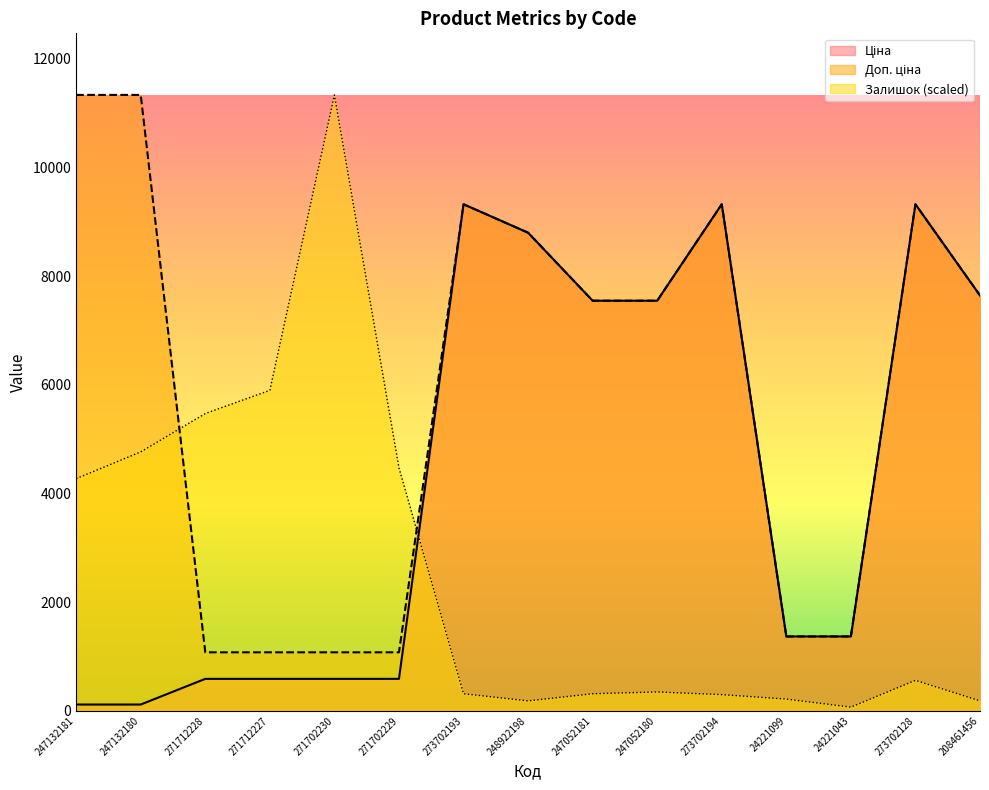

True or false: Доп. ціна and Залишок cross at least once.

True